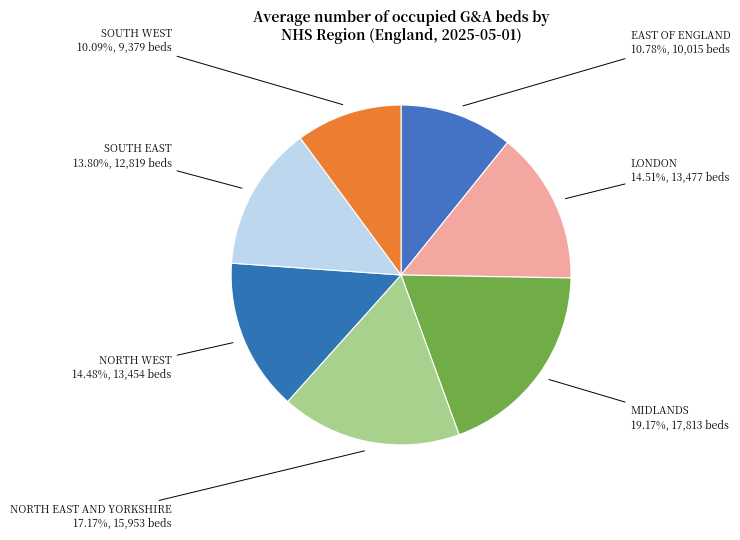

Count the number of slices in the pie.

7